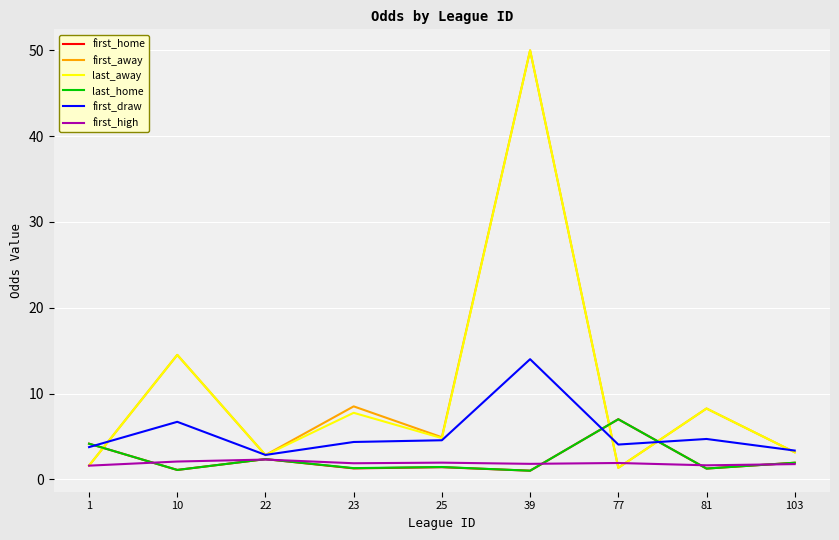

Between which two adjacent categories do last_away and first_home first intersect?

1 and 10